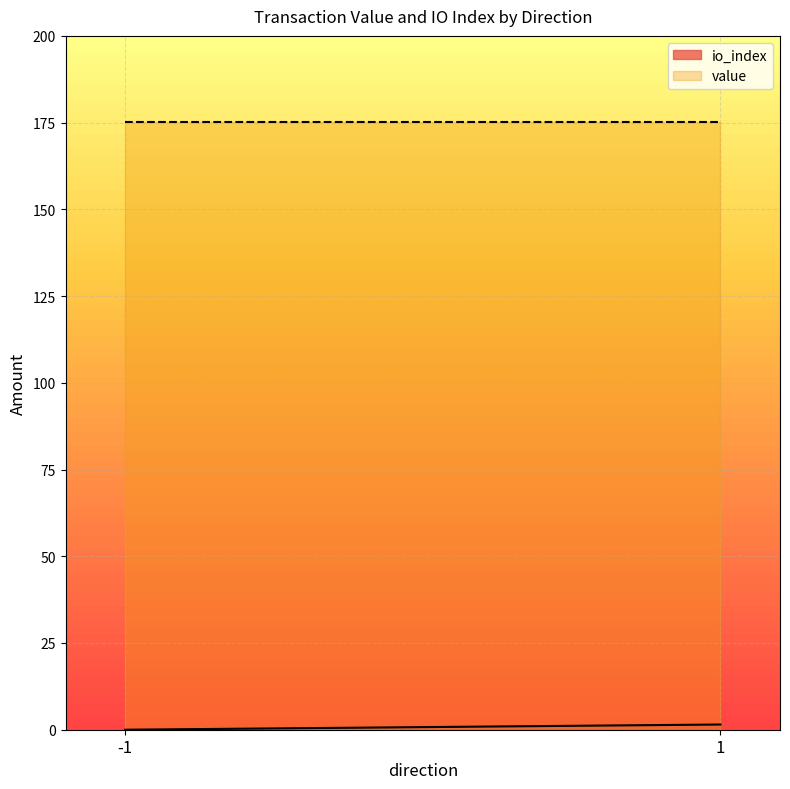

At which category is the sum across all series the highest?

1